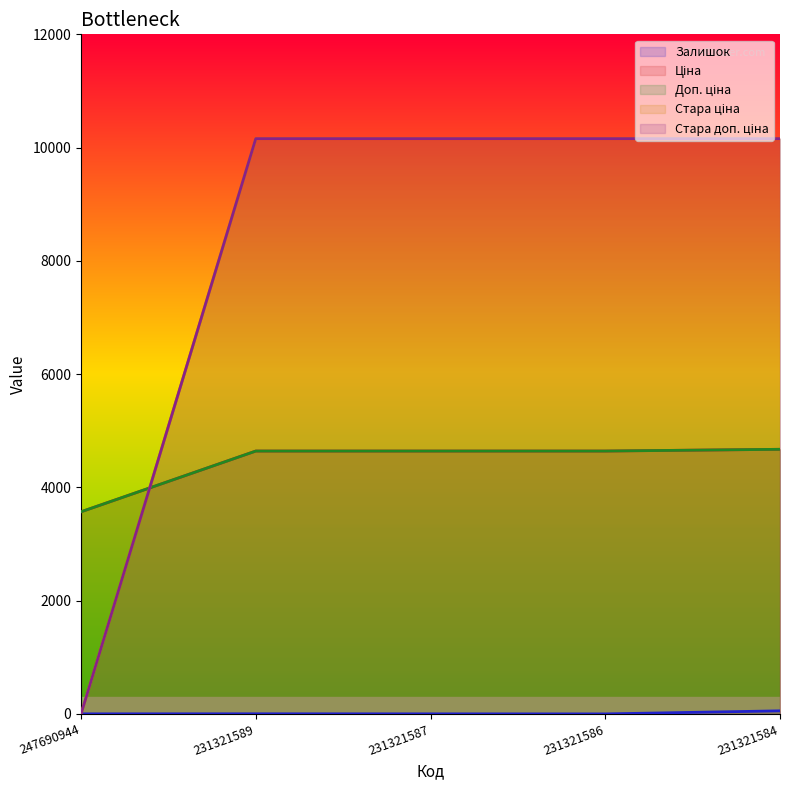

Where is Доп. ціна nearest to the value 4121?

231321589